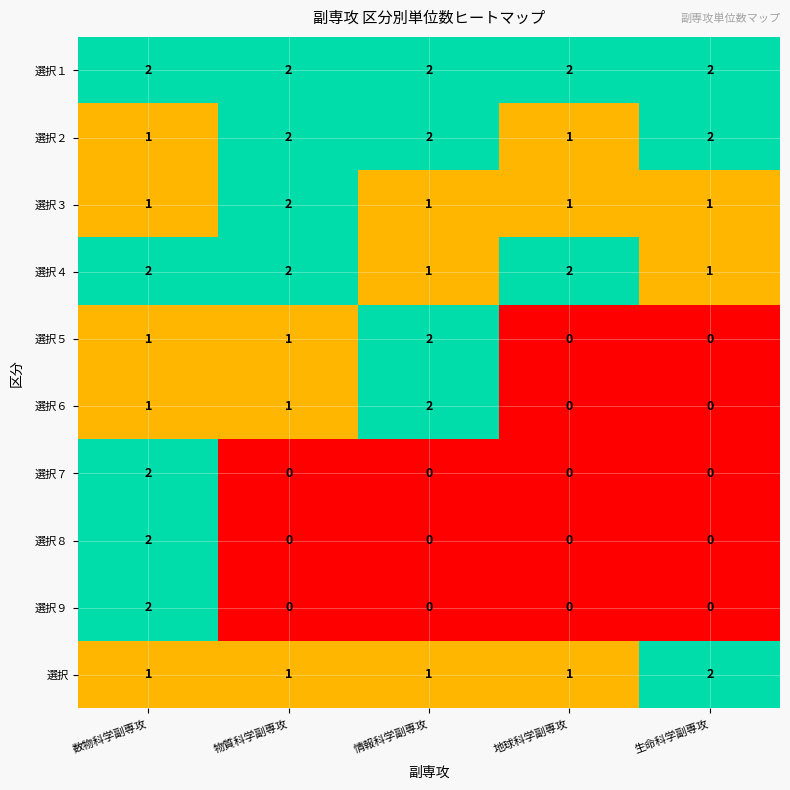

What is the total value across all series at 数物科学副専攻?

15